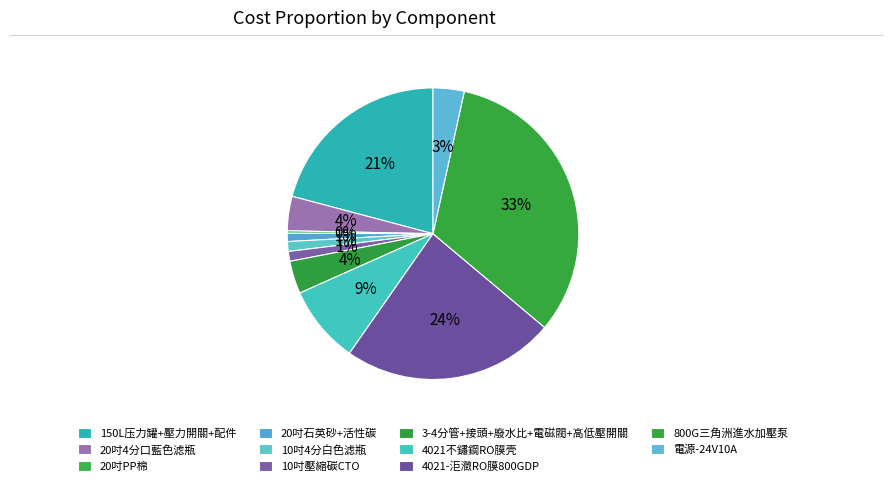

To the nearest percent, what is the average slice percentage?

9%